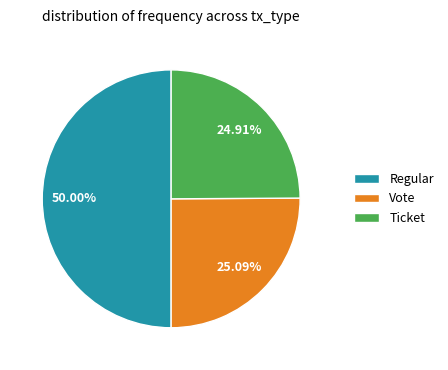

What is the ratio of the value at Regular to the value at Vote?

2.0